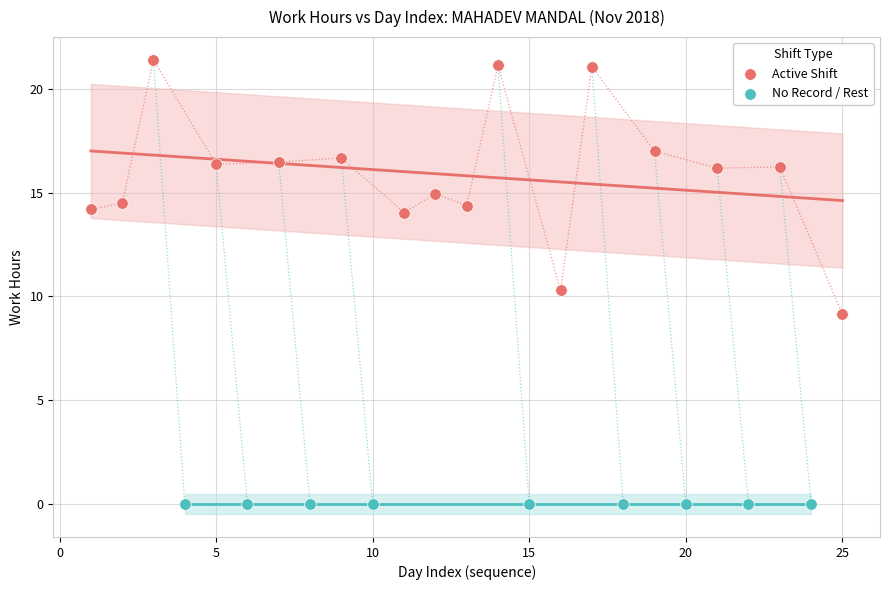

Which series contains the highest Y value?

Active Shift